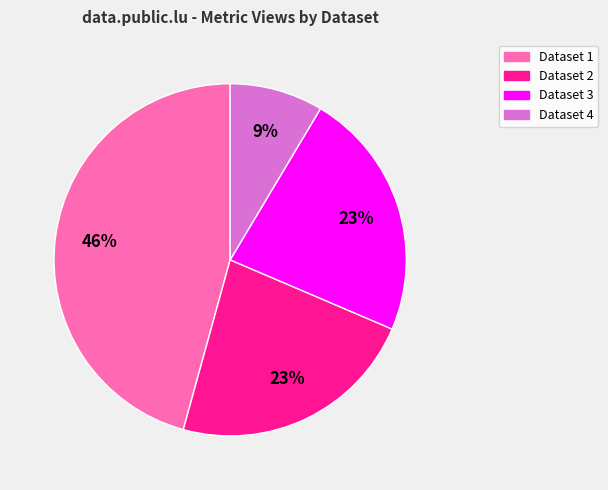

How many slices are in this pie chart?

4